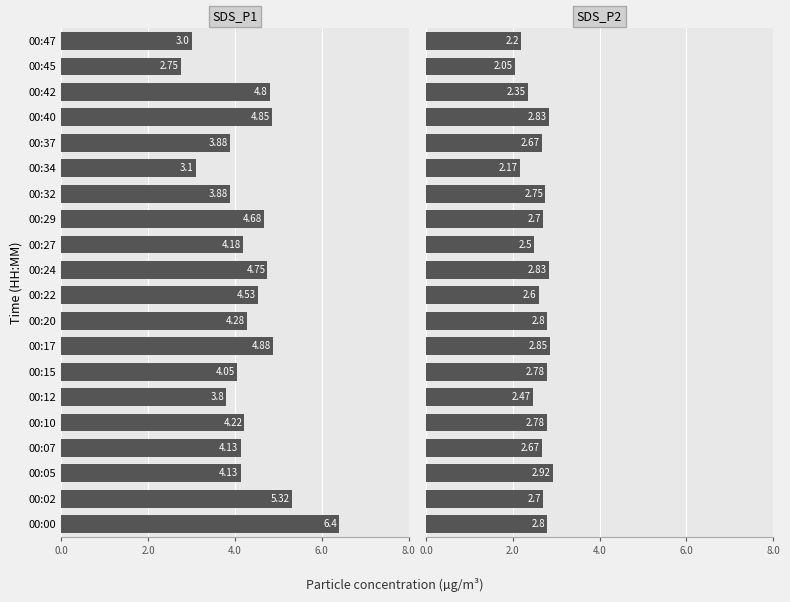

Is it true that SDS_P2 equals 0.8 at 00:00?

False